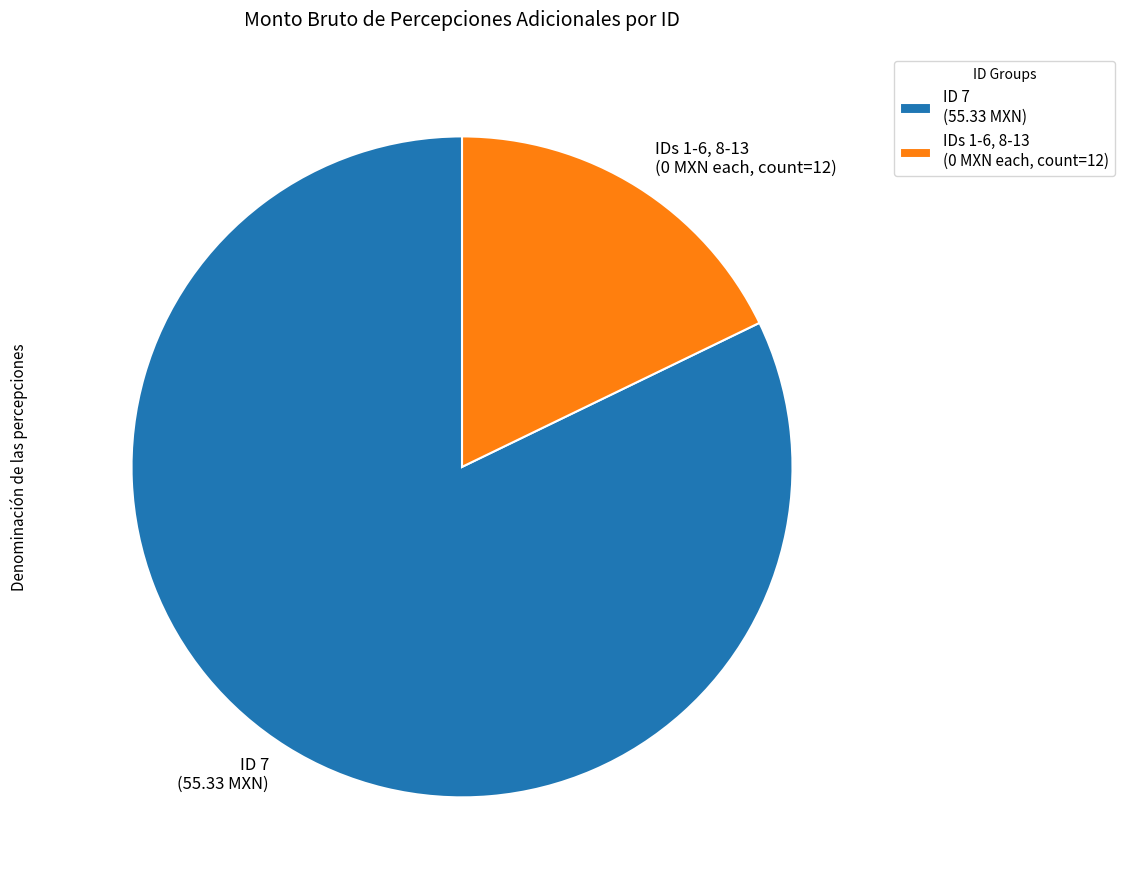

Which slice is the smallest?

IDs 1-6, 8-13 (0 MXN each, count=12)